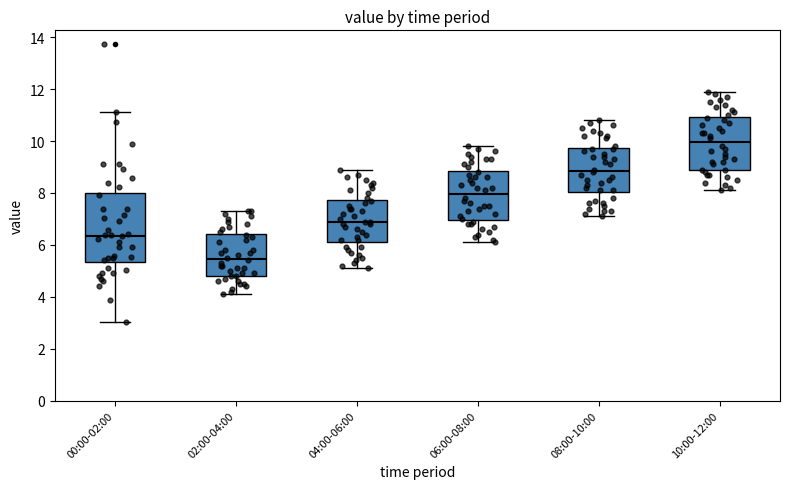

Reading left to right, read every box against the y-axis: the position of its median line, the range the box covers, and the ends of its whiskers. The values are not printed on the chart, so give them approximately, as read against the axis.

00:00-02:00: median 6.4, box 5.4 to 8.0, whiskers 3.0 to 11.2
02:00-04:00: median 5.4, box 4.8 to 6.4, whiskers 4.2 to 7.4
04:00-06:00: median 7.0, box 6.2 to 7.8, whiskers 5.2 to 9.0
06:00-08:00: median 8.0, box 7.0 to 8.8, whiskers 6.2 to 9.8
08:00-10:00: median 8.8, box 8.0 to 9.8, whiskers 7.2 to 10.8
10:00-12:00: median 10.0, box 9.0 to 11.0, whiskers 8.2 to 12.0